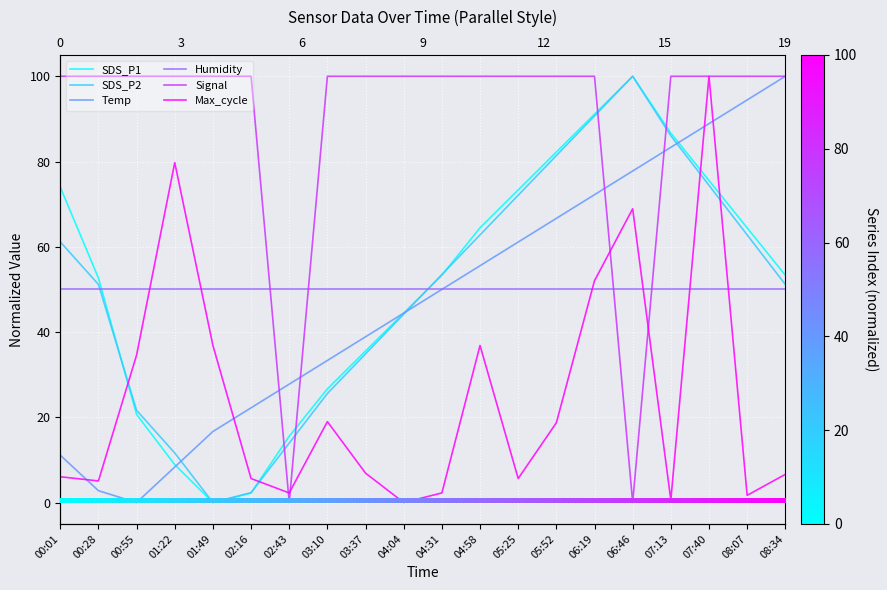

At which category does SDS_P2 reach its first local peak?

06:46